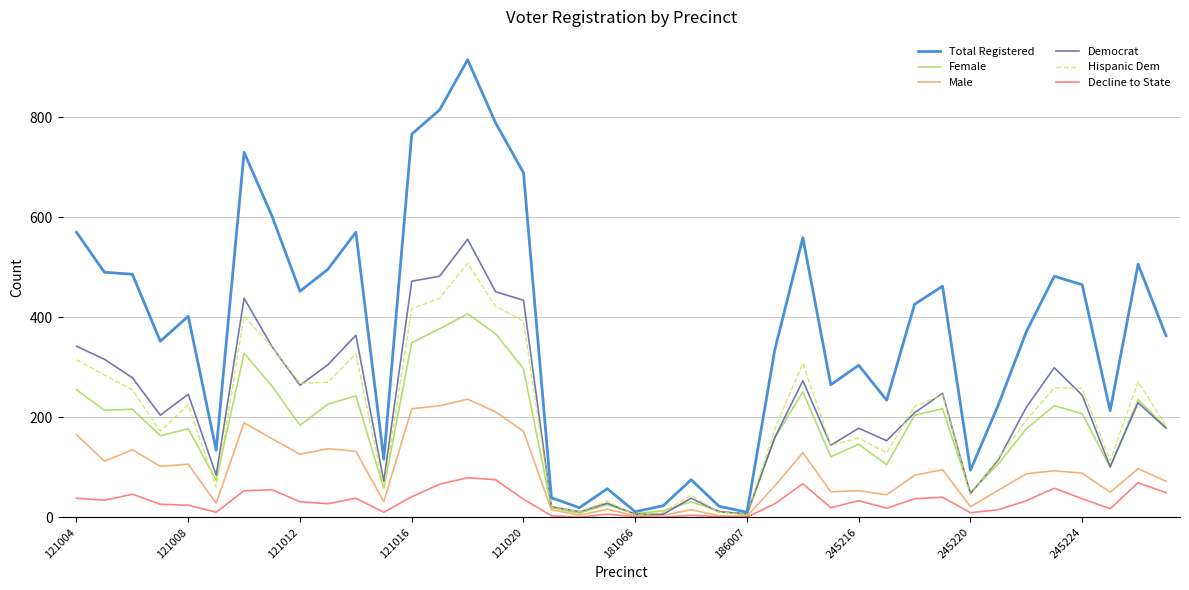

What is the greatest value displayed?

915